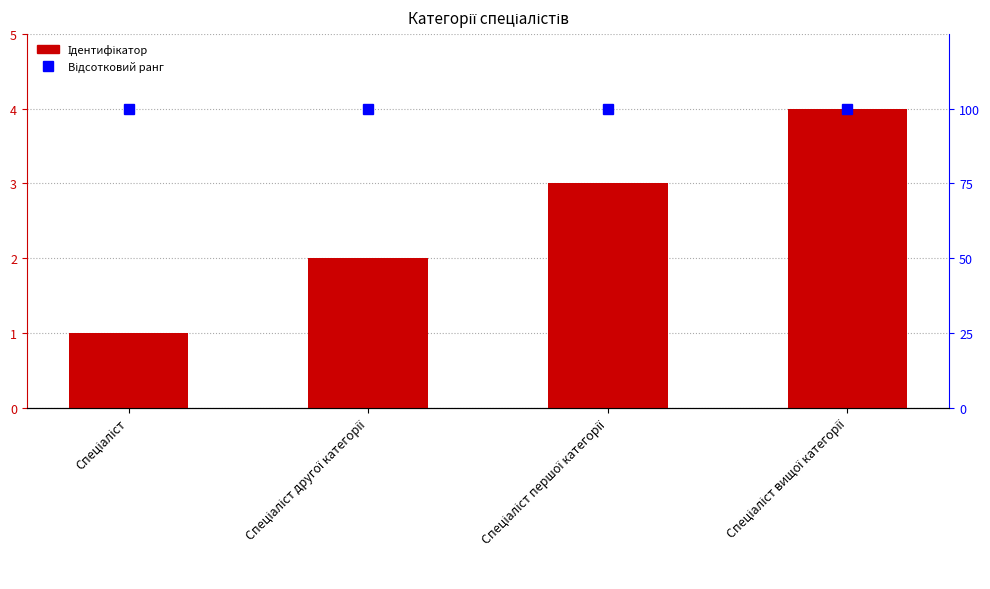

What is the highest value of the Відсотковий ранг series?

100